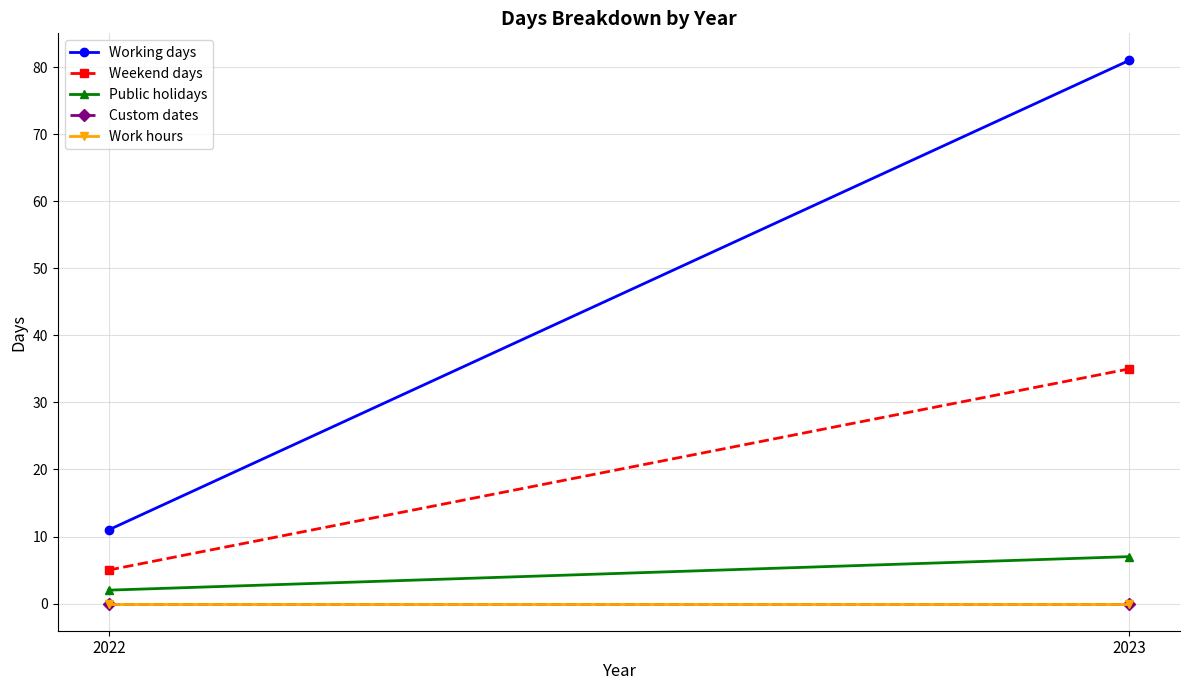

At how many categories does at least one series exceed 27?

1